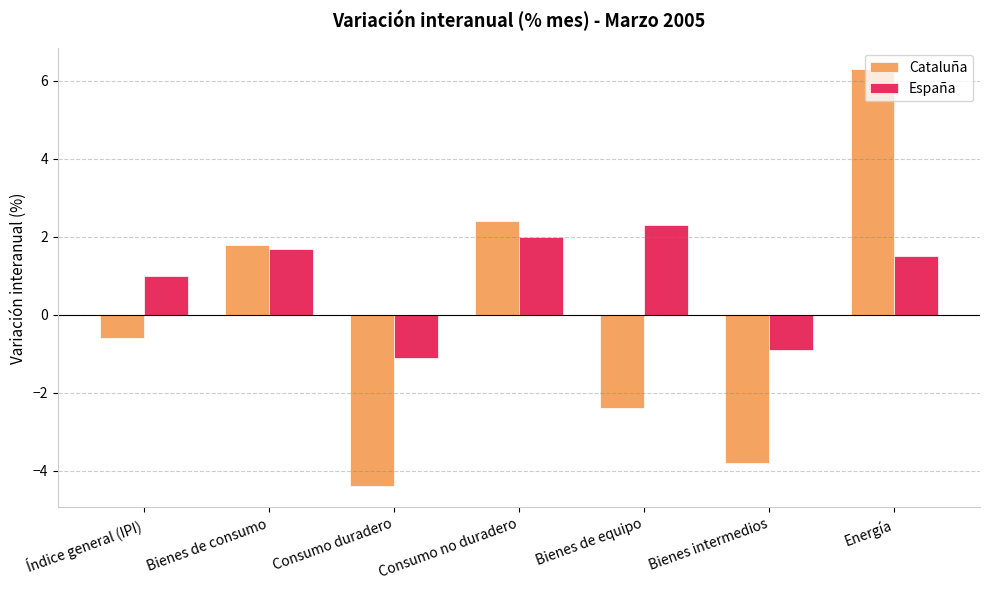

Count the number of categories in the chart.

7